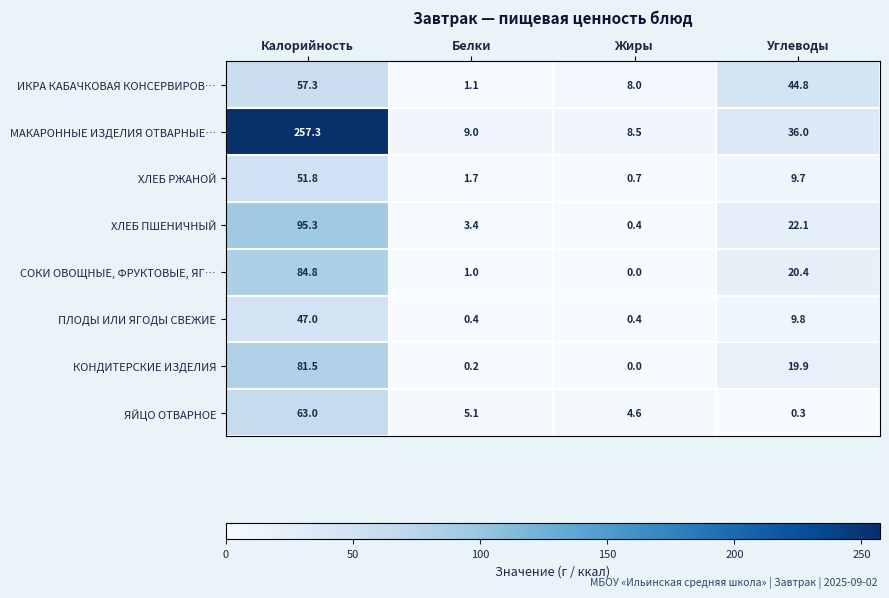

Count the number of data series in this chart.

8